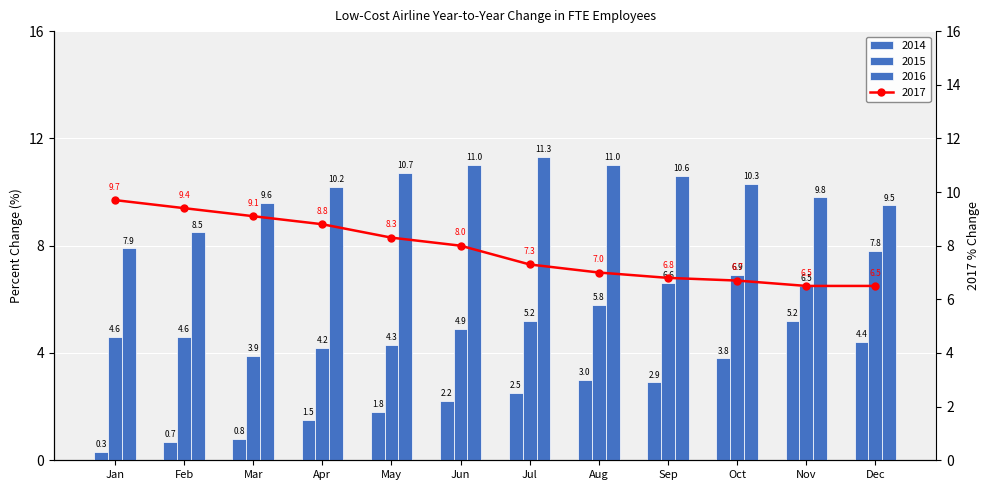

What is the difference between the maximum and minimum values in the 2017 series?

3.2